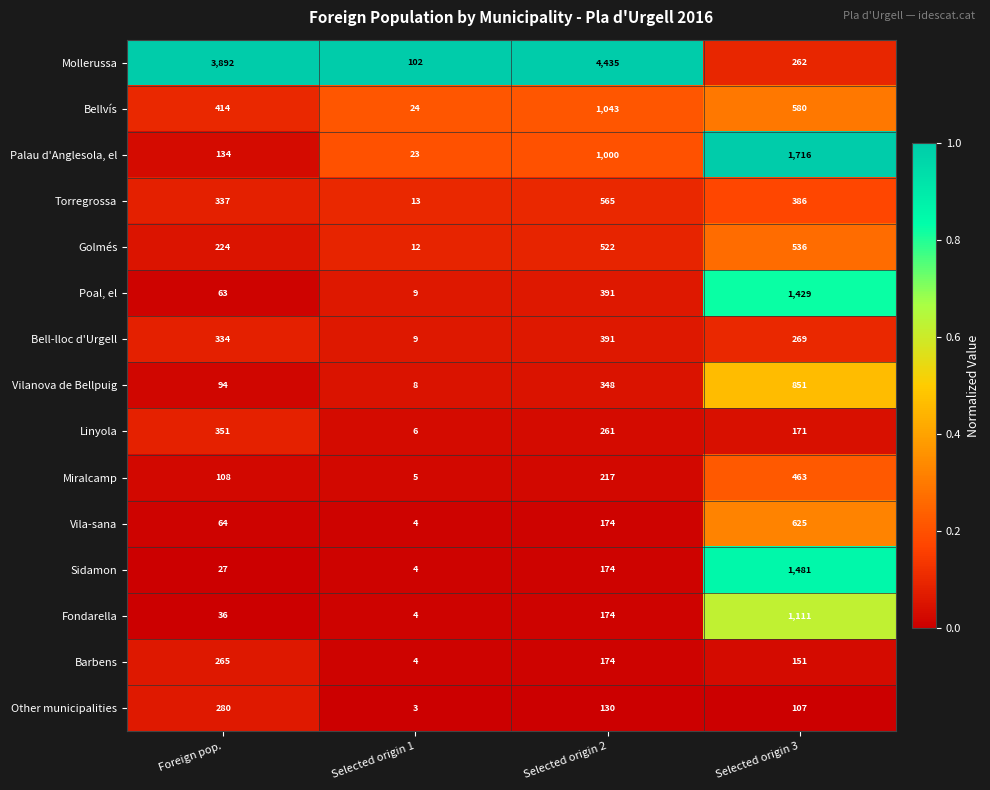

Rank the series by their maximum value, from highest to lowest.

Mollerussa, Palau d'Anglesola, el, Sidamon, Poal, el, Fondarella, Bellvís, Vilanova de Bellpuig, Vila-sana, Torregrossa, Golmés, Miralcamp, Bell-lloc d'Urgell, Linyola, Other municipalities, Barbens